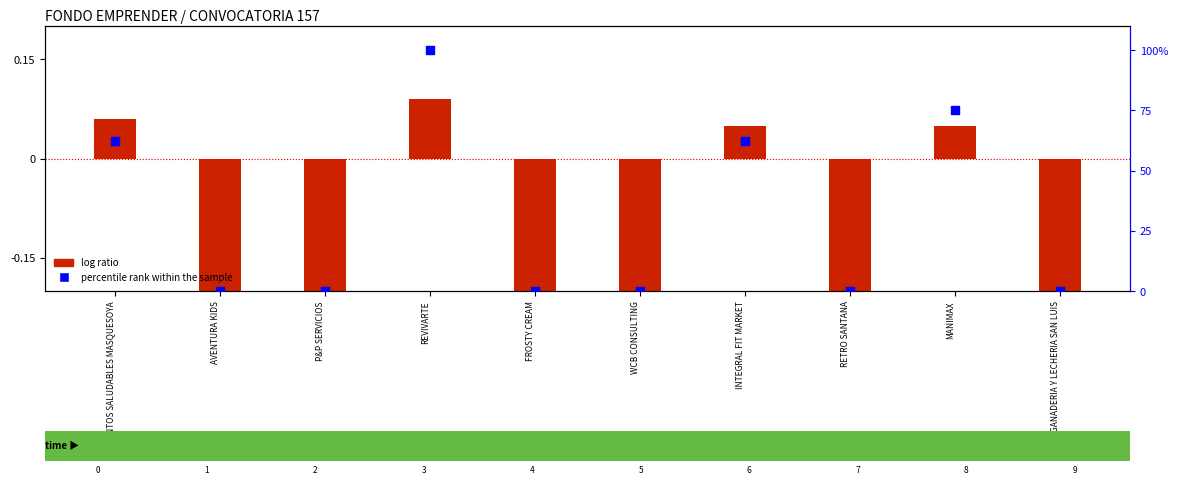

What are all the series names shown in the legend?

log ratio, percentile rank within the sample